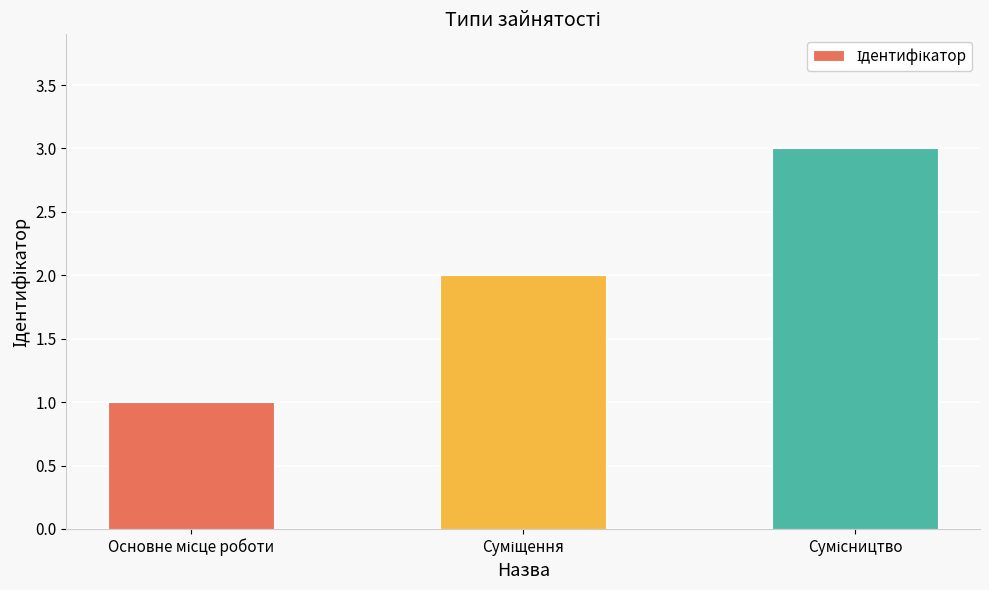

What is the greatest value displayed?

3